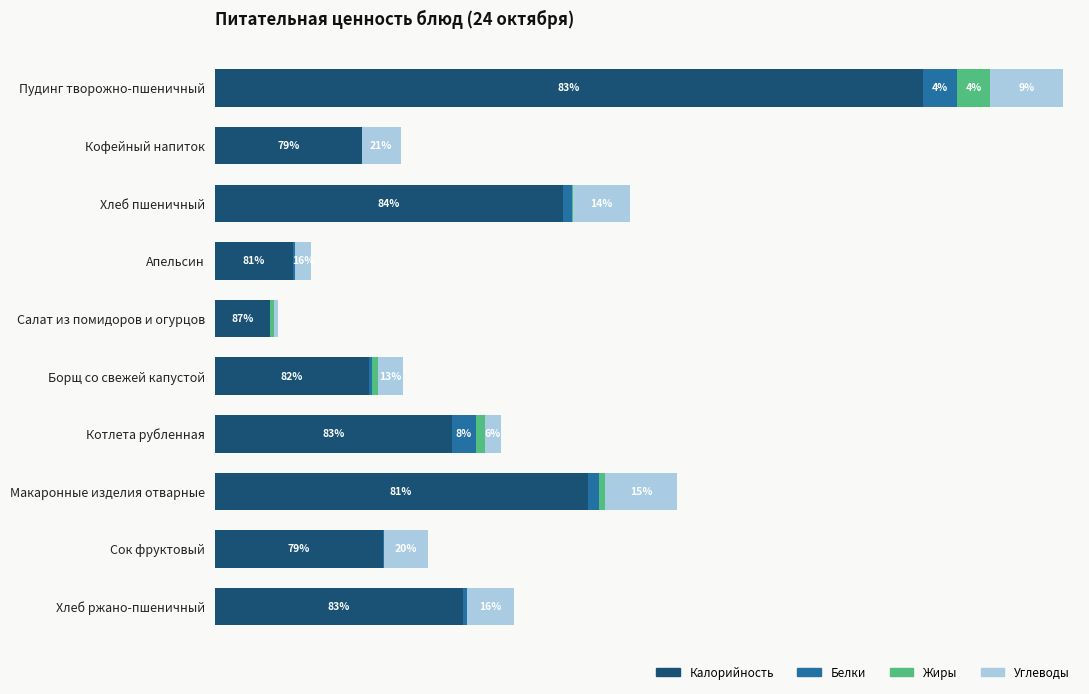

What are all the series names shown in the legend?

Калорийность, Белки, Жиры, Углеводы